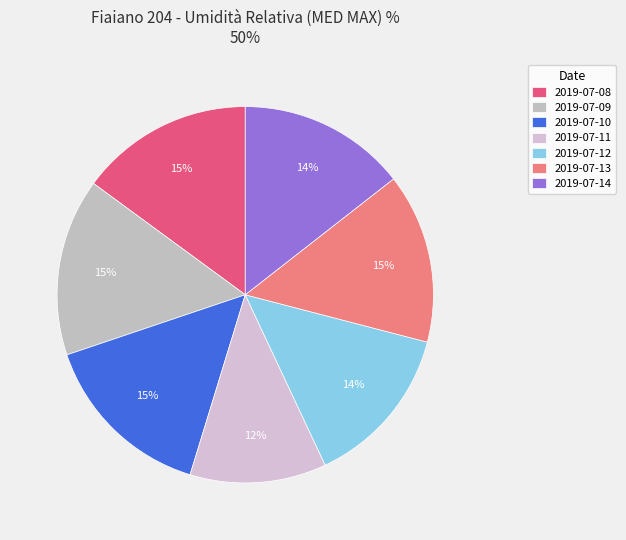

Which category has the smallest portion of the pie?

2019-07-11